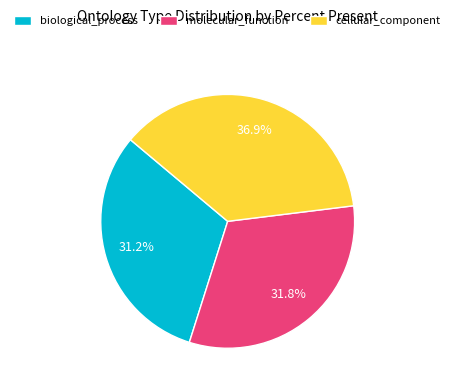

Count the number of slices in the pie.

3